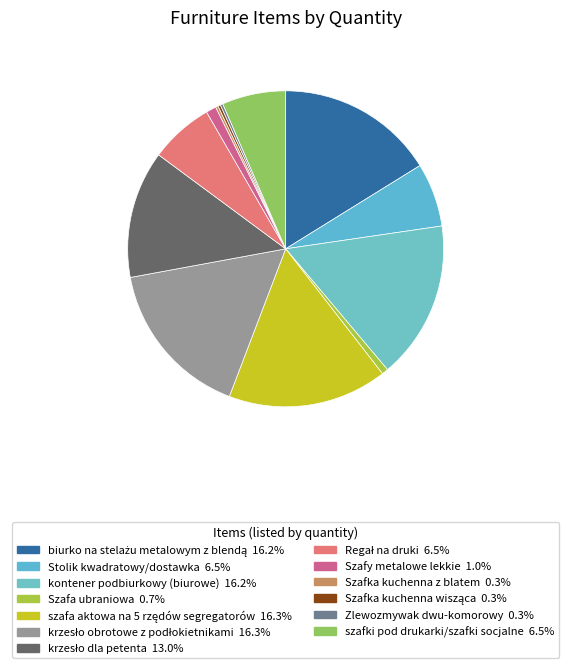

Is it true that Szafy metalowe lekkie is 11% of the pie?

False